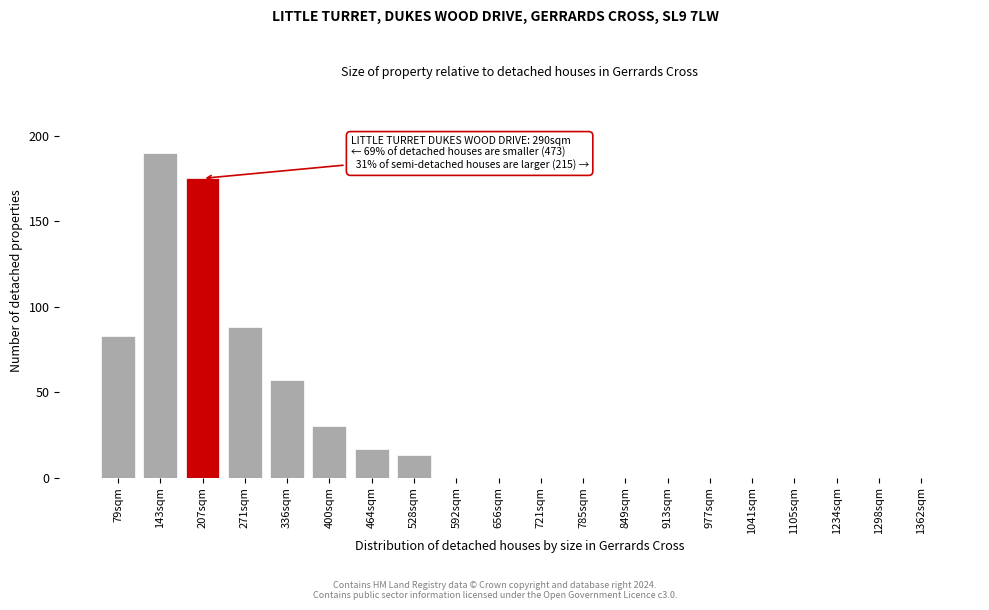

Reading left to right, extract all data points from this chart.

79sqm=83	143sqm=190	207sqm=175	271sqm=88	336sqm=57	400sqm=30	464sqm=17	528sqm=13	592sqm=0	656sqm=0	721sqm=0	785sqm=0	849sqm=0	913sqm=0	977sqm=0	1041sqm=0	1105sqm=0	1234sqm=0	1298sqm=0	1362sqm=0